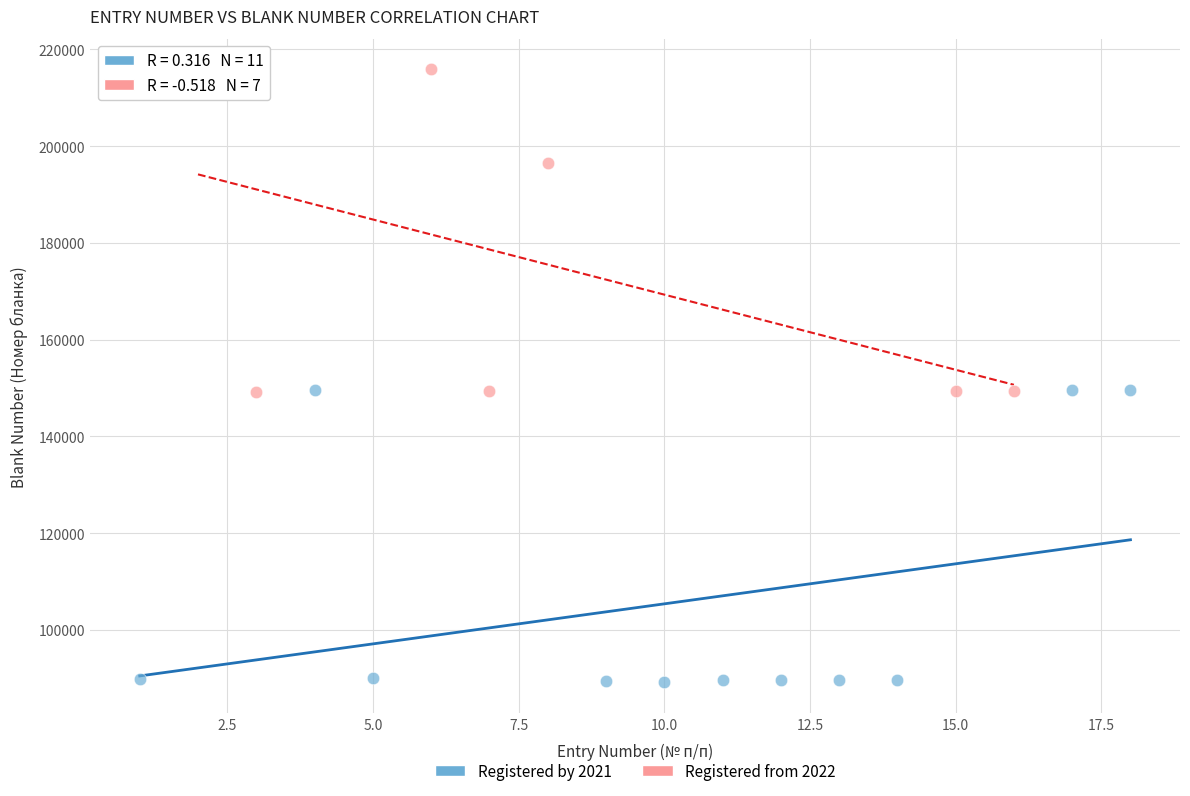

Which series has the largest Y range (max minus min)?

Registered from 2022